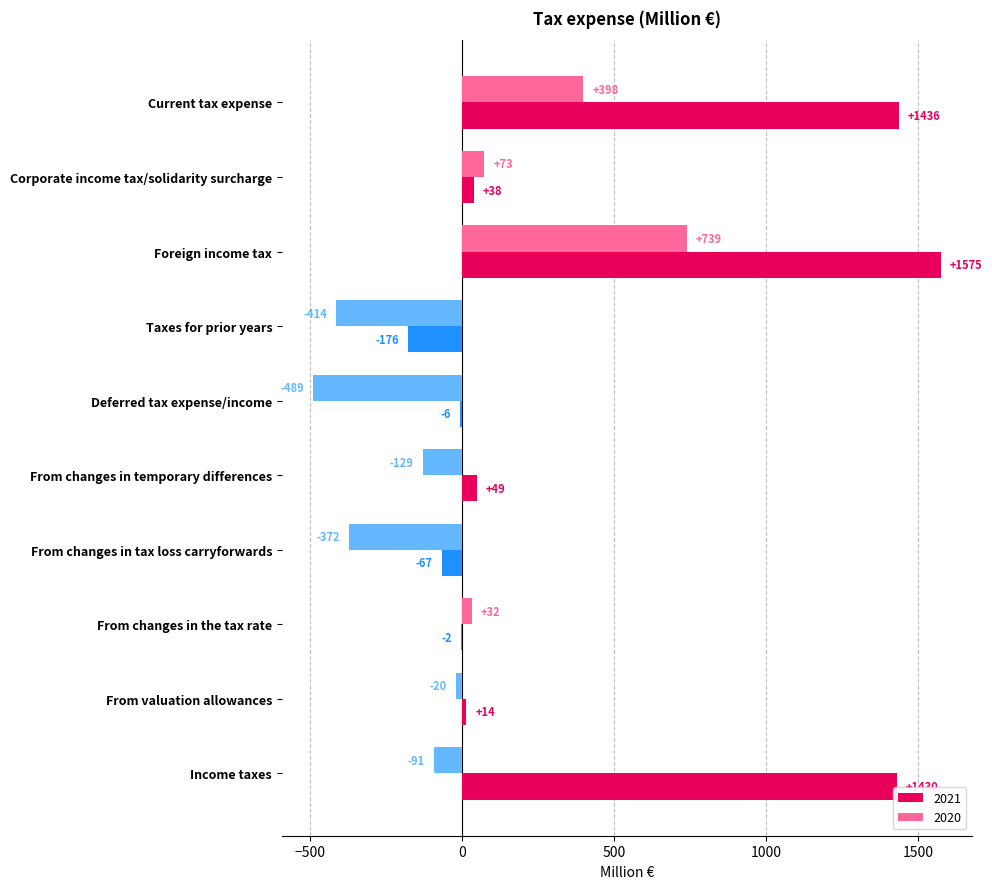

What is the sum of all 2020 values?

-273